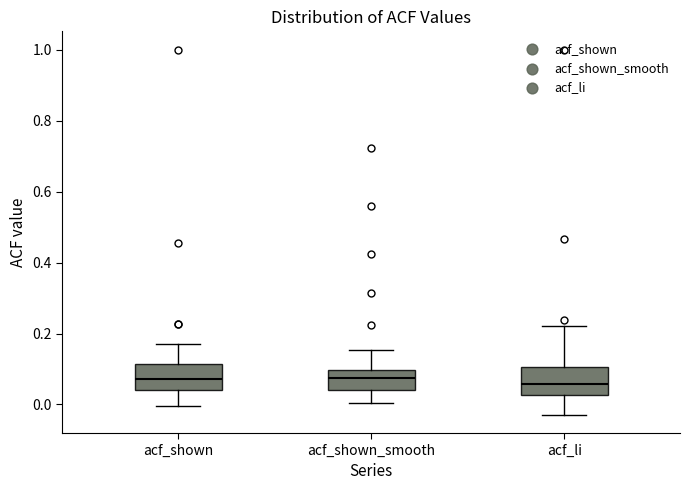

Reading left to right, transcribe this box plot: for each box, give where its median line is, the range the box spans, and where its two whiskers end, as read against the y-axis. The values are not printed on the chart, so give them approximately, as read against the axis.

acf_shown: median 0.08, box 0.04 to 0.12, whiskers 0.00 to 0.18
acf_shown_smooth: median 0.08, box 0.04 to 0.10, whiskers 0.00 to 0.16
acf_li: median 0.06, box 0.02 to 0.10, whiskers -0.02 to 0.22